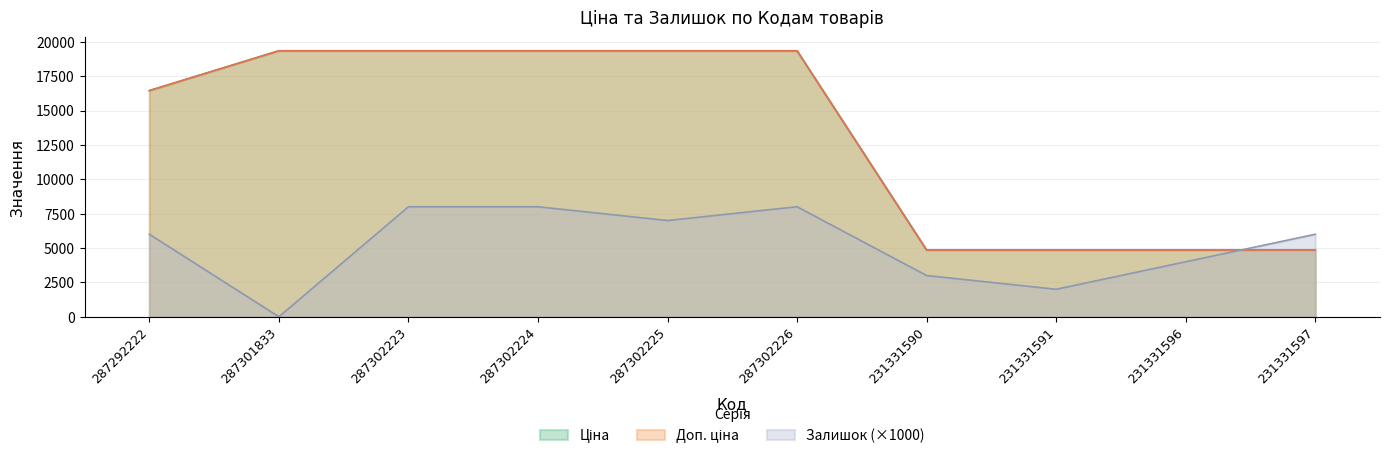

Is the value of Доп. ціна at 231331596 greater than the value of Залишок at 287301833?

Yes